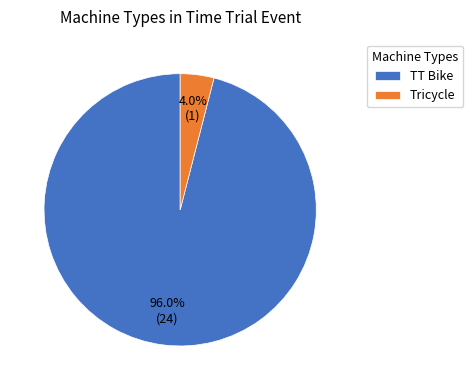

What percentage is the TT Bike slice, to the nearest percent?

96%